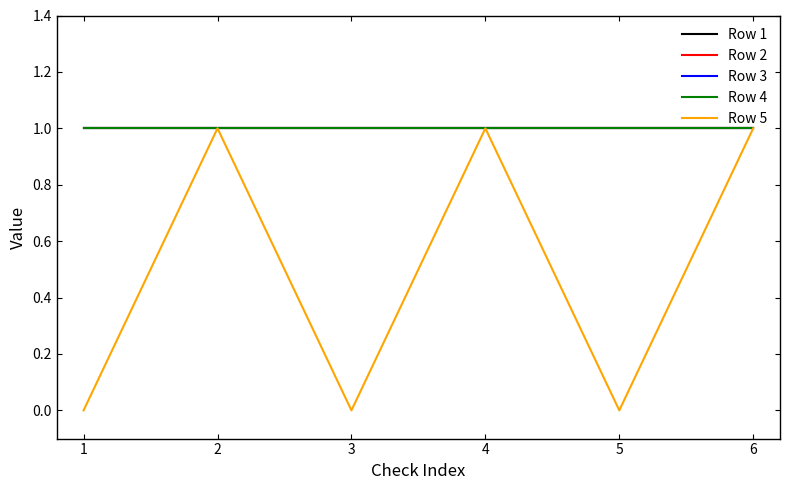

Is this an area chart (filled region under the line)?

No